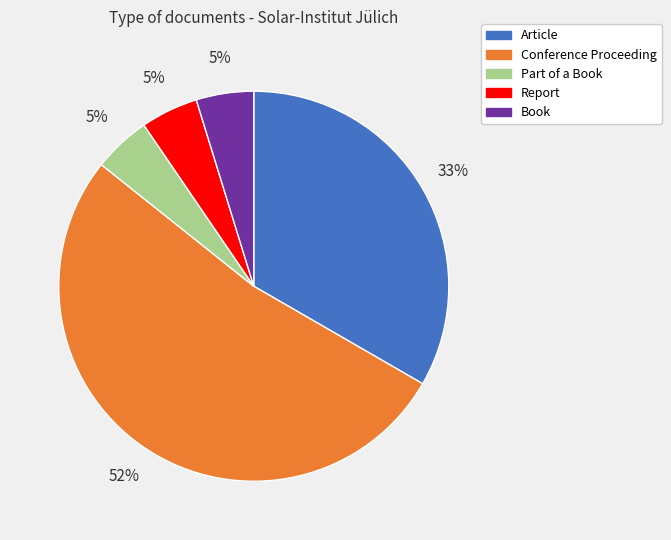

Is it true that Conference Proceeding is 44% of the pie?

False